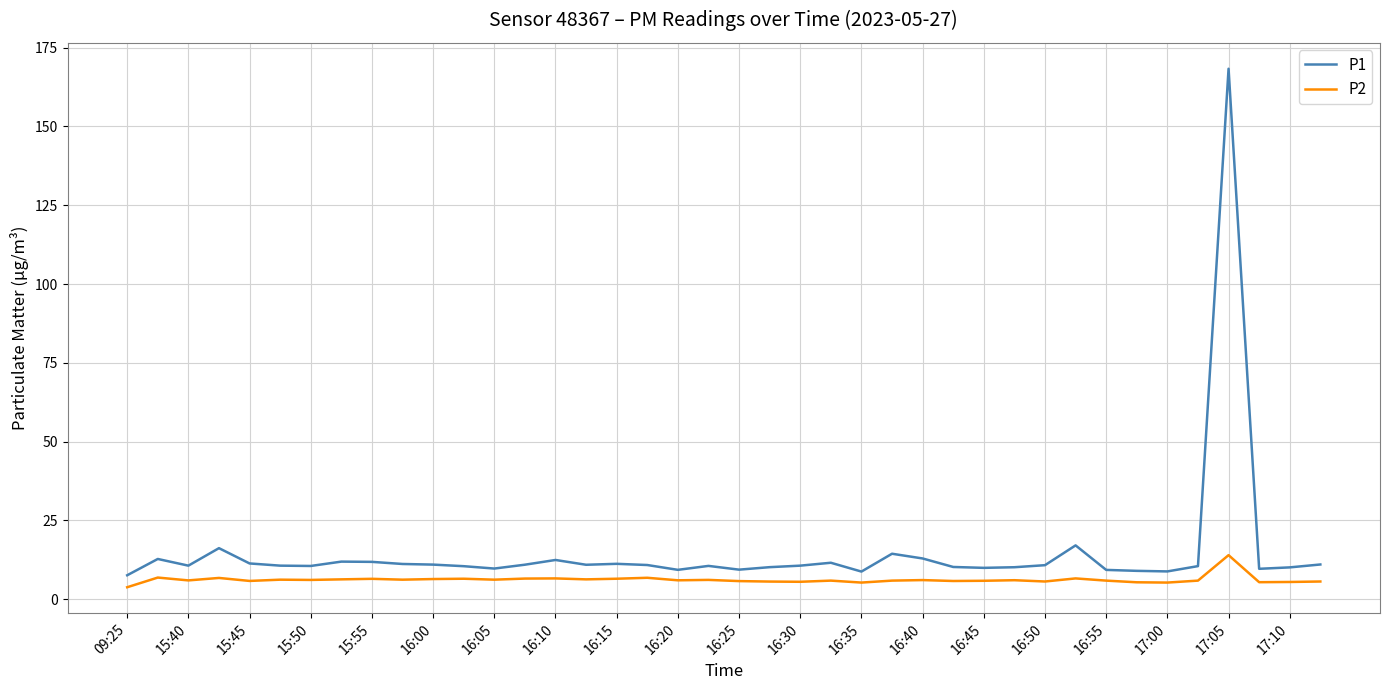

Count the number of categories in the chart.

40